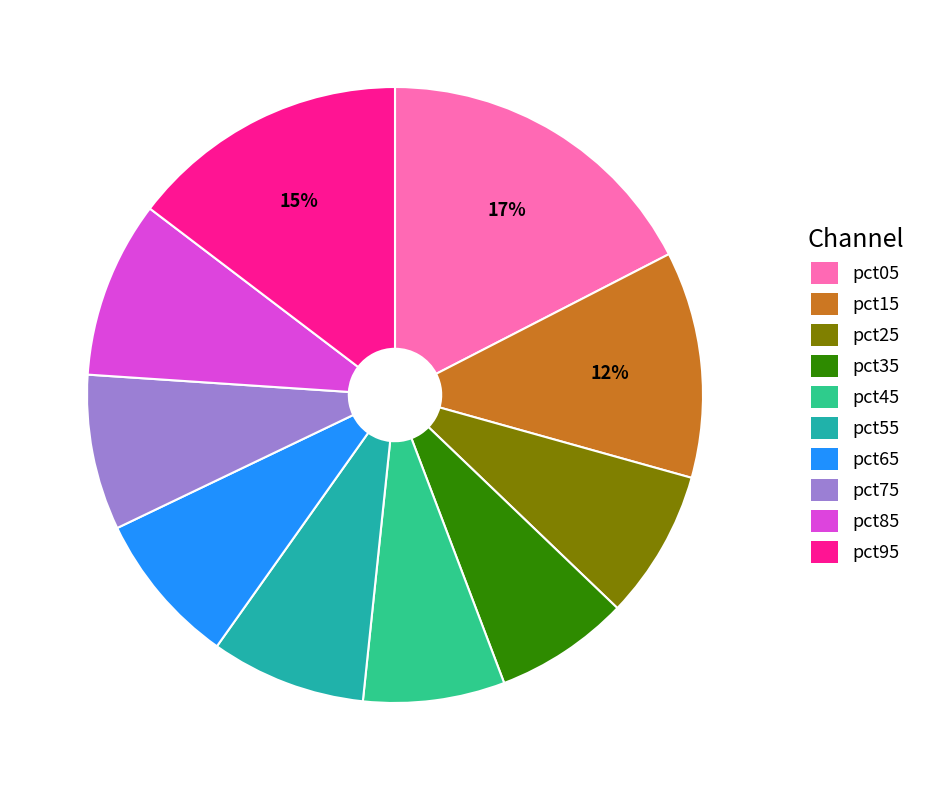

What percentage is the pct15 slice, to the nearest percent?

12%